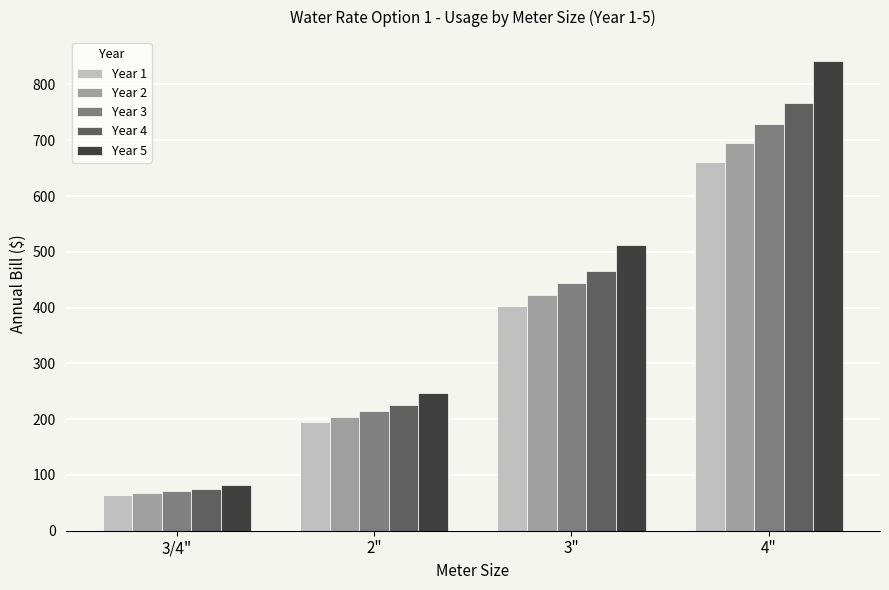

What is the average value of the Year 5 series?

421.2